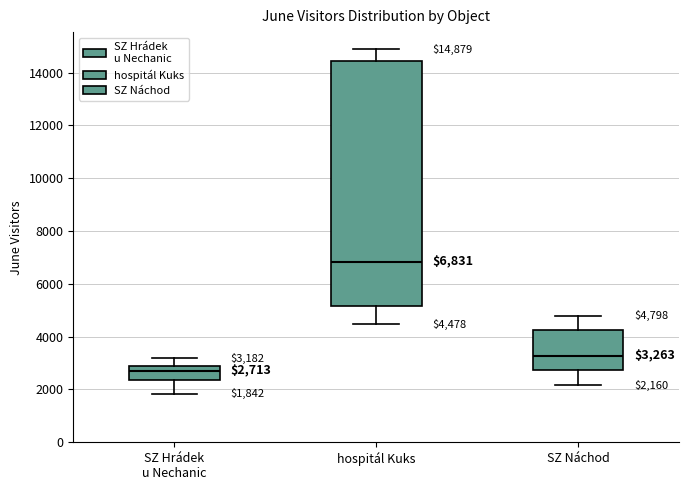

Comparing the boxes themselves (not the whiskers), which one is the tallest?

hospitál Kuks